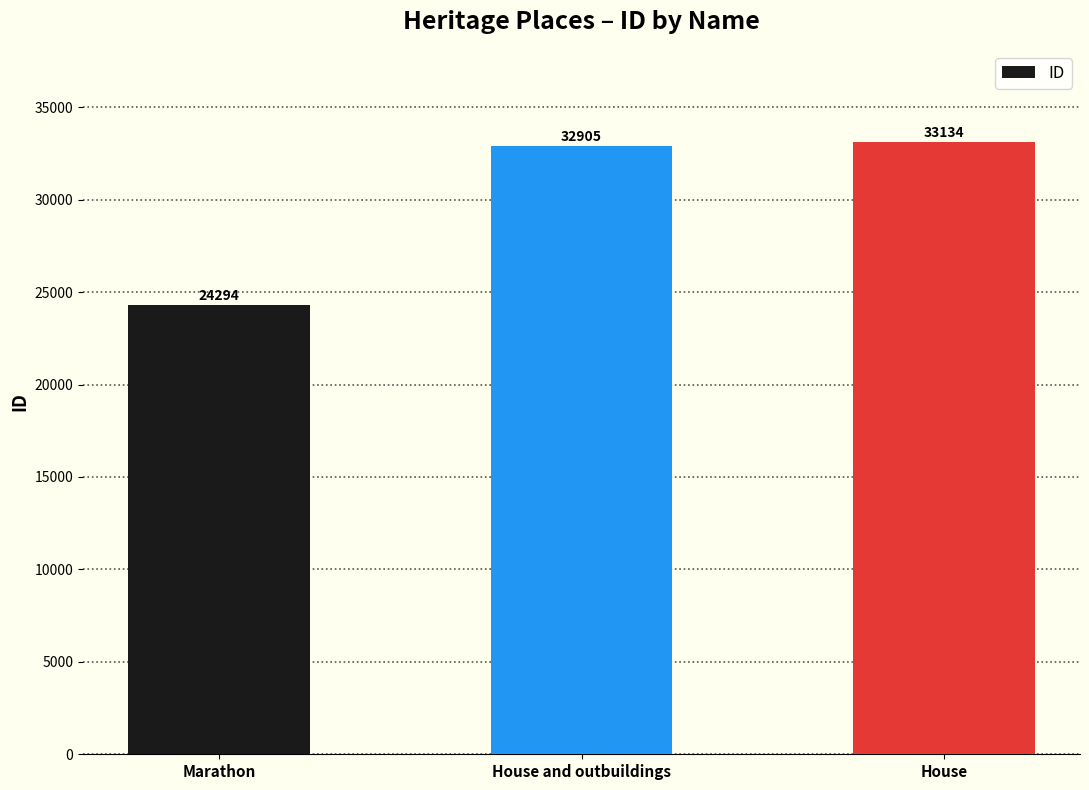

Reading right to left, what are all the values shown in this chart?

33134	32905	24294